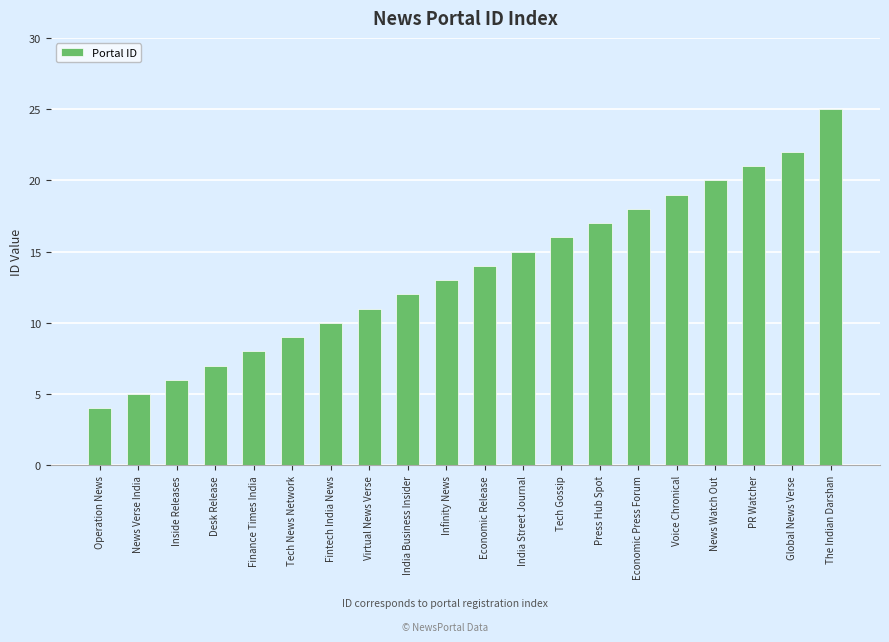

What is the minimum value shown in the chart?

4